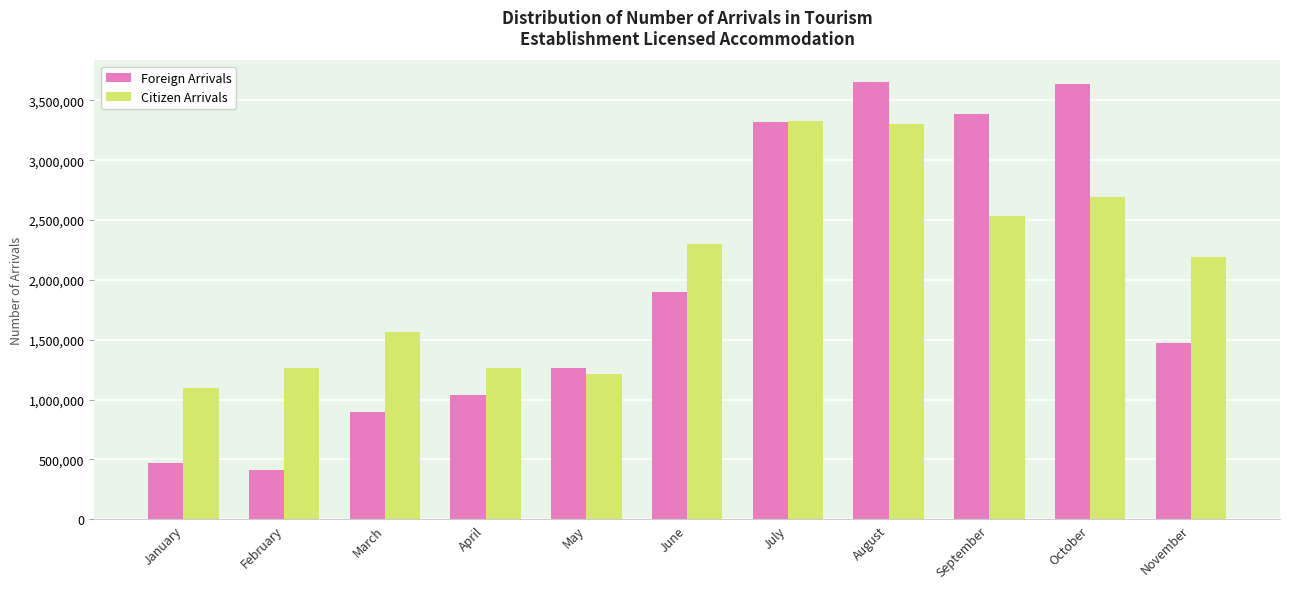

What is the difference between the Citizen Arrivals values at August and February?

2040165